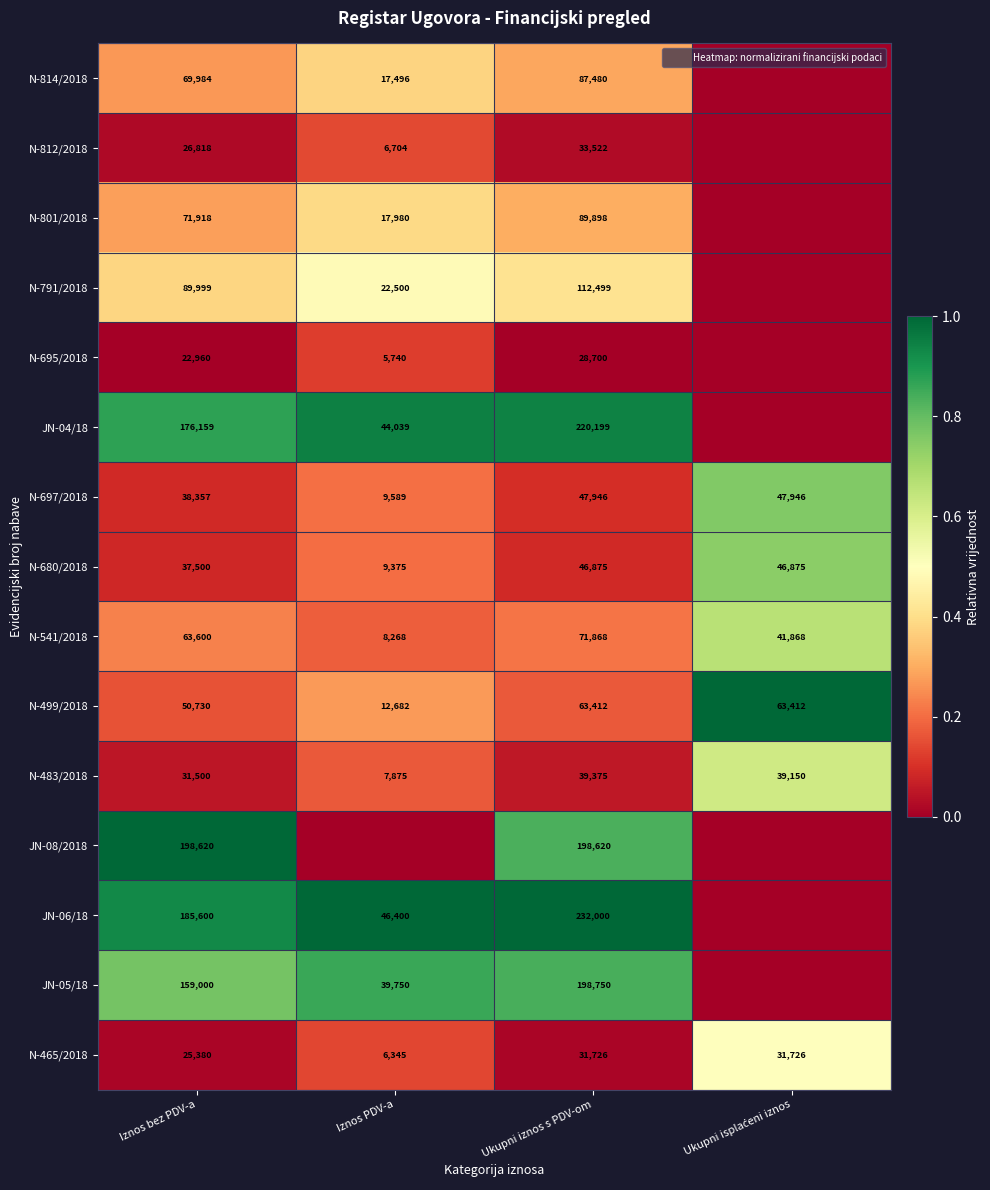

At Ukupni isplaćeni iznos, list the series in order from smallest to largest.

N-814/2018, N-812/2018, N-801/2018, N-791/2018, N-695/2018, JN-04/18, JN-08/2018, JN-06/18, JN-05/18, N-465/2018, N-483/2018, N-541/2018, N-680/2018, N-697/2018, N-499/2018